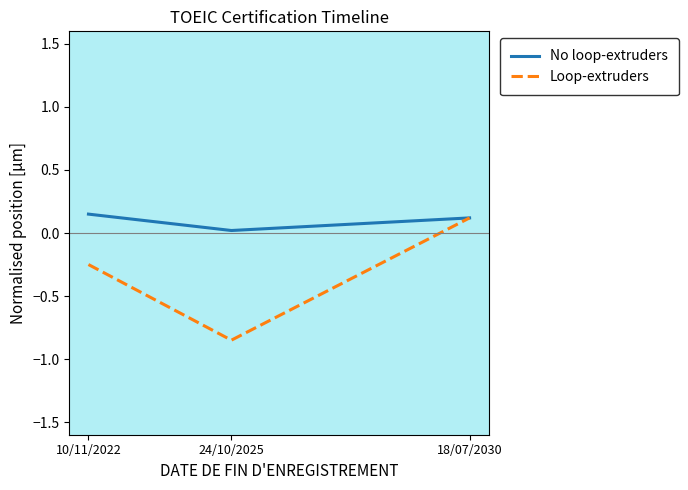

Which series has the largest total across all categories?

No loop-extruders